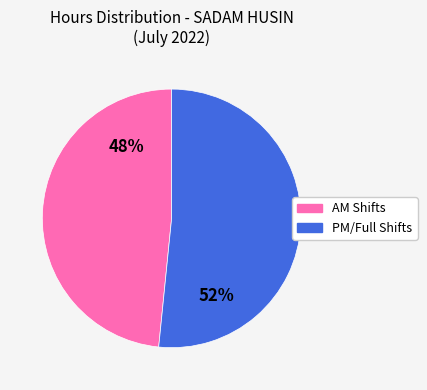

Do PM/Full Shifts and AM Shifts together represent more than half of the pie?

Yes